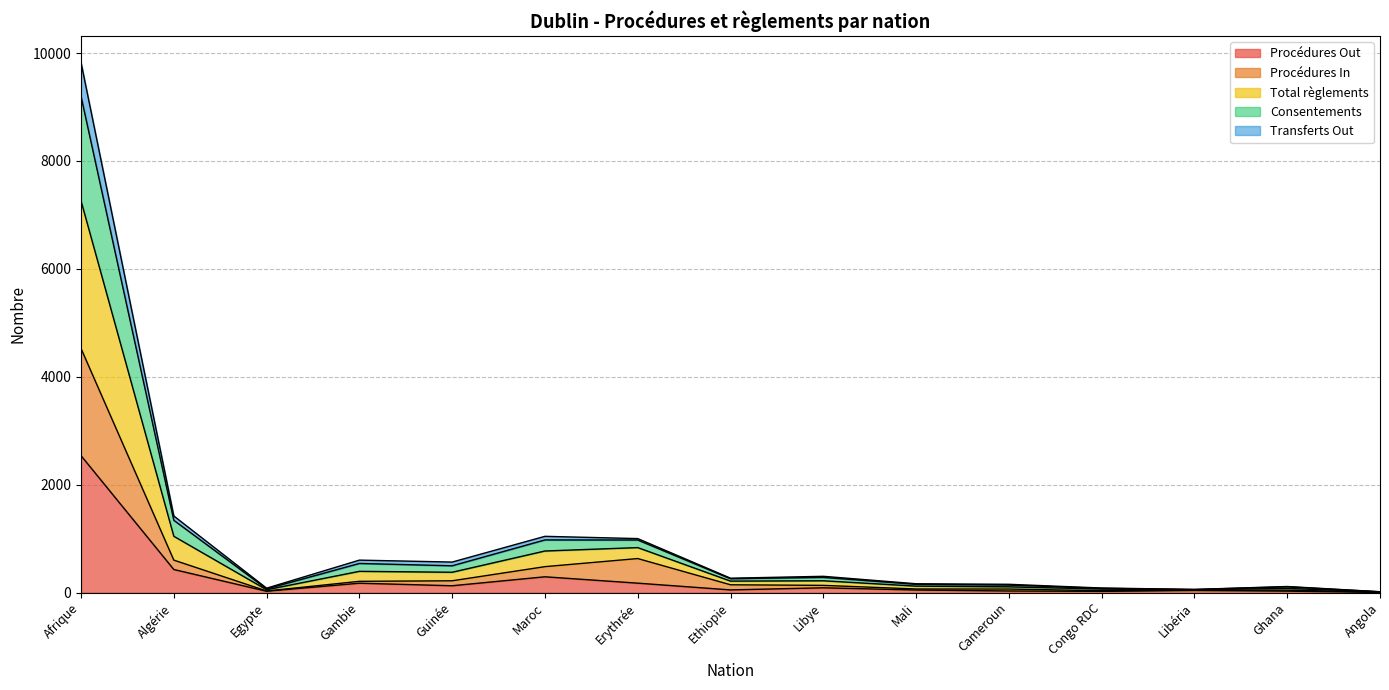

The value of Transferts Out at Libéria is 54. True or false?

True